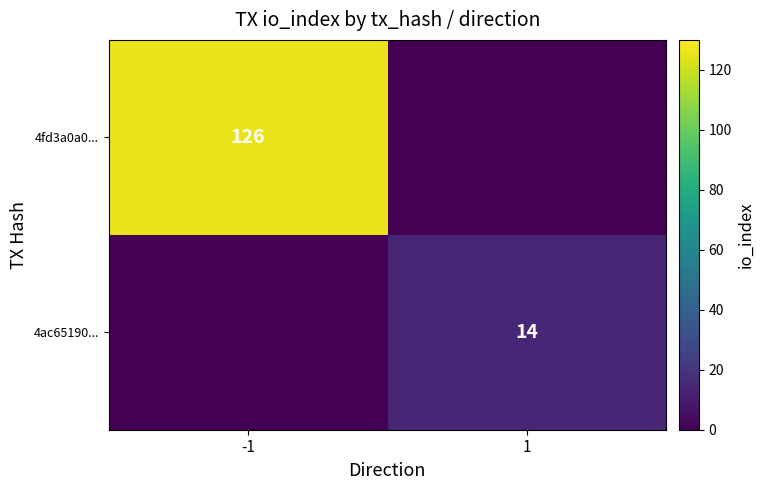

Is the value of 4fd3a0a0... at -1 greater than the value of 4ac65190... at 1?

Yes